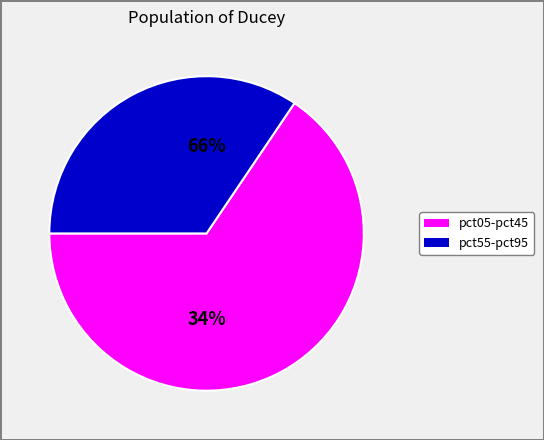

Between pct25 and pct55, which is larger?

pct25